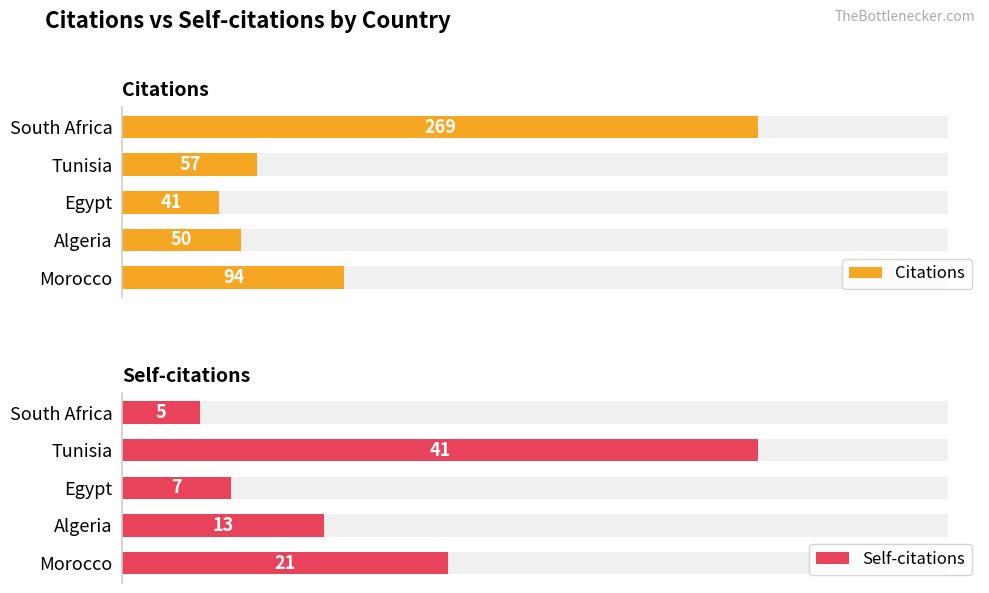

How many groups of bars are there?

5